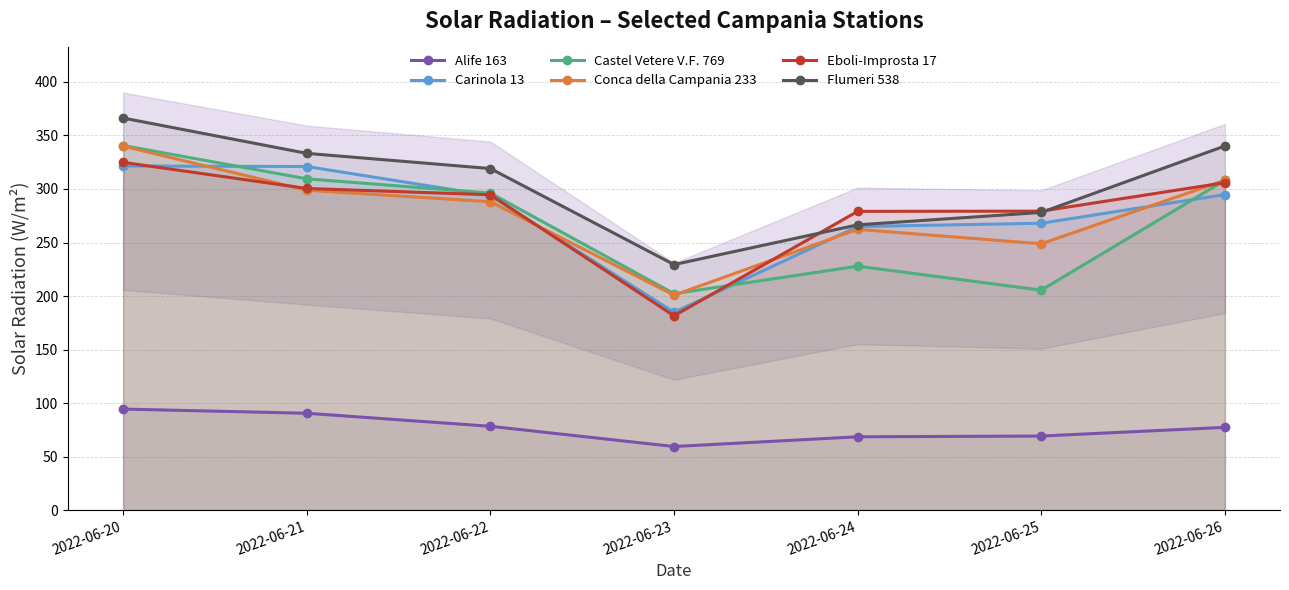

Between which two adjacent categories do Castel Vetere V.F. 769 and Carinola 13 first intersect?

2022-06-20 and 2022-06-21